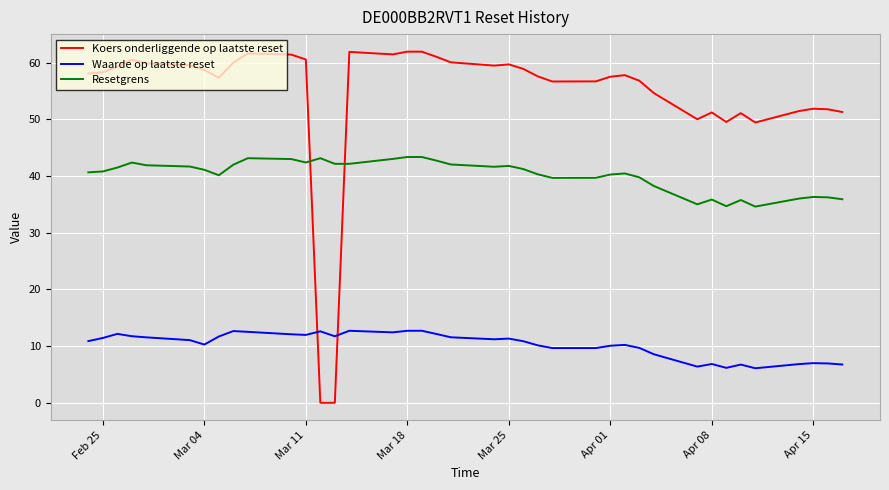

What is the highest value of the Koers onderliggende op laatste reset series?

61.9